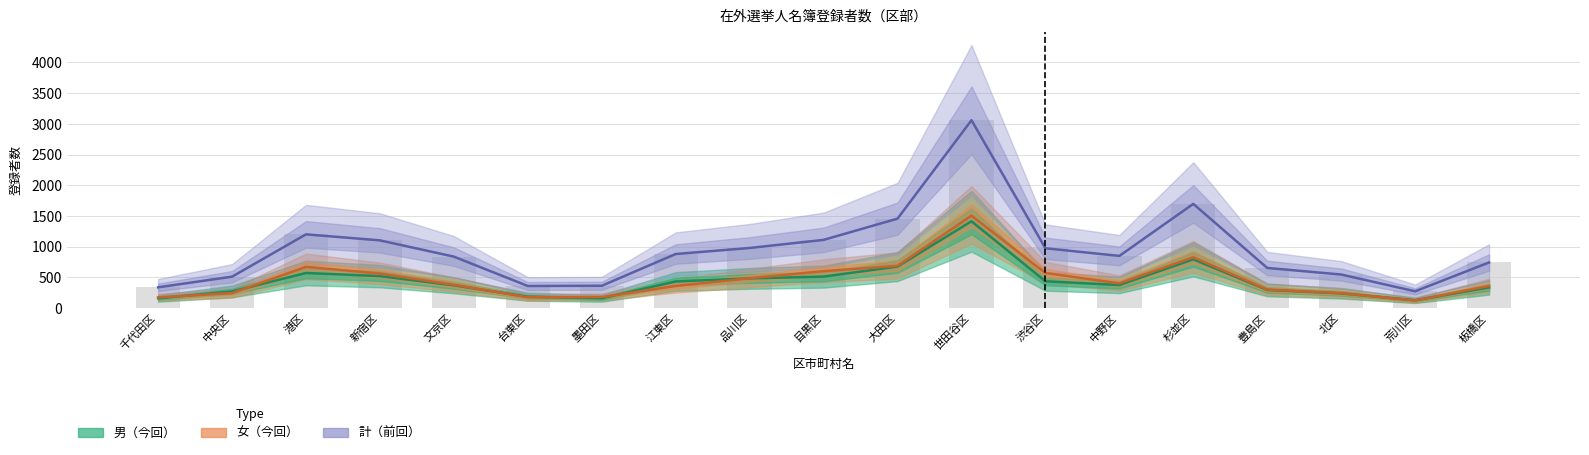

Reading left to right, transcribe all the data shown in this chart.

男（今回）: 160	271	572	521	371	185	161	434	484	513	677	1414	437	376	795	296	240	127	337
女（今回）: 175	245	672	562	380	177	180	361	486	602	688	1505	571	404	828	302	244	125	362
計（前回）: 339	512	1201	1103	838	360	364	881	979	1111	1457	3059	974	850	1697	654	547	274	743